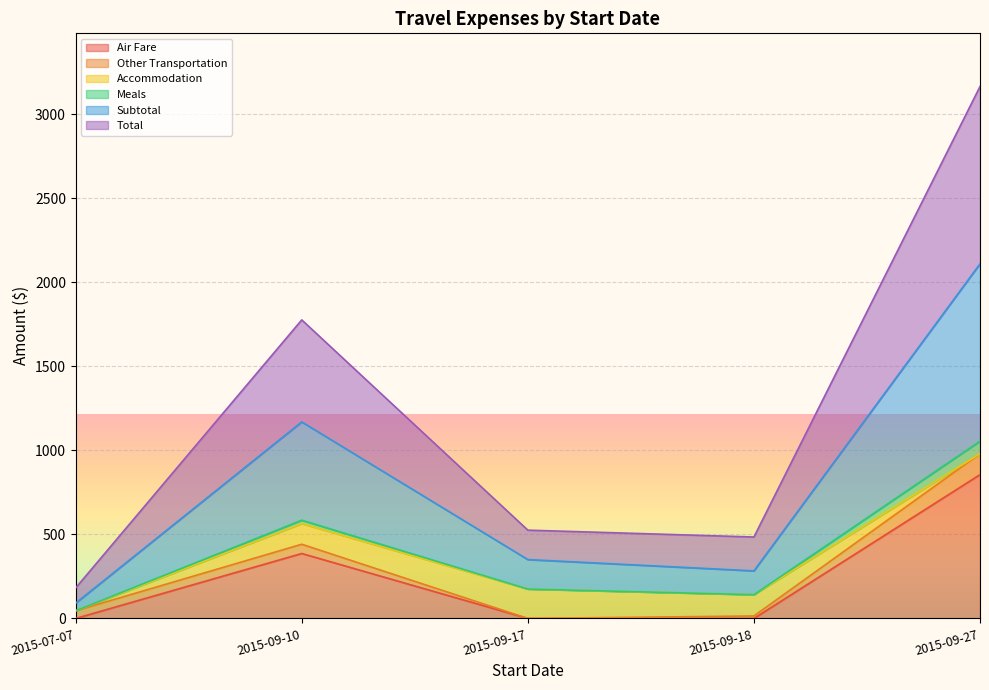

List the labels in order of Air Fare value, smallest first.

2015-07-07, 2015-09-17, 2015-09-18, 2015-09-10, 2015-09-27